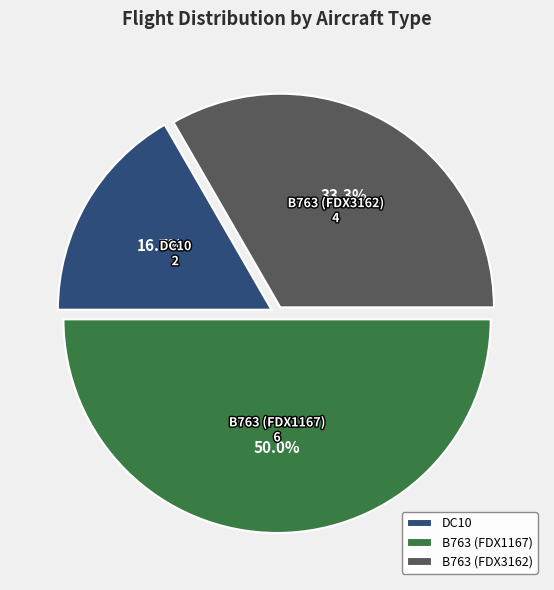

Which category has the biggest portion of the pie?

B763 (FDX1167)